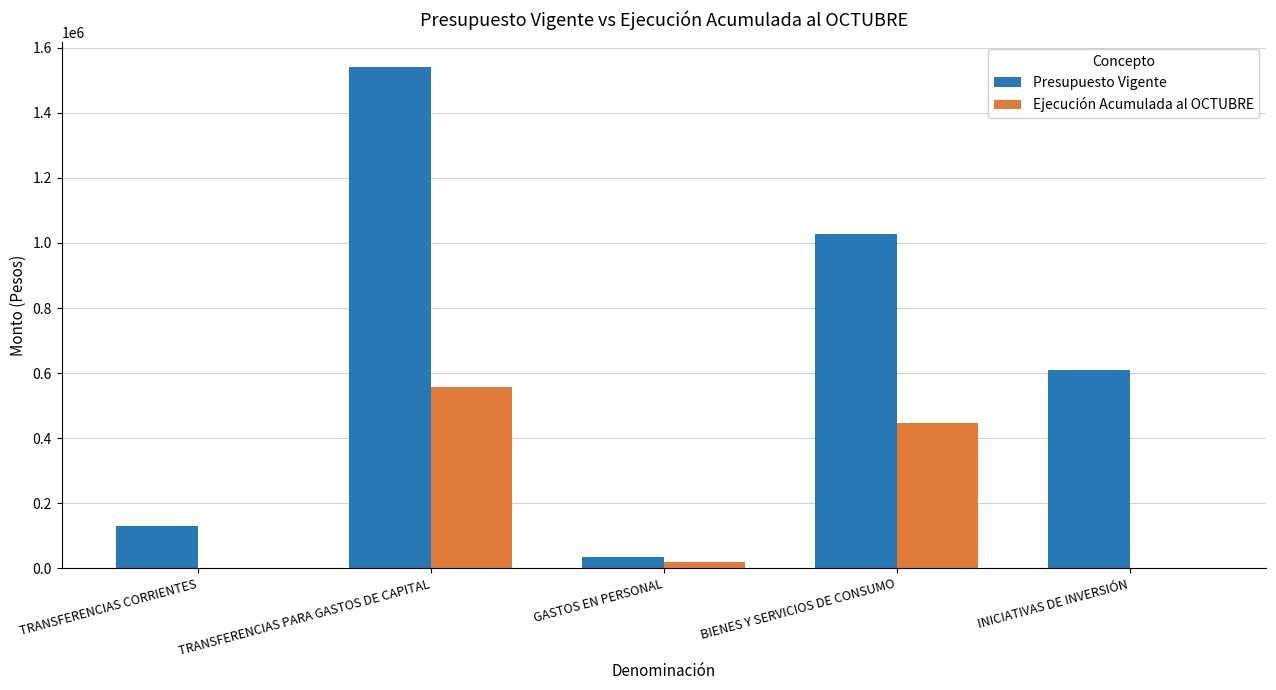

What is the difference between the Ejecución Acumulada al OCTUBRE values at GASTOS EN PERSONAL and INICIATIVAS DE INVERSIÓN?

18455